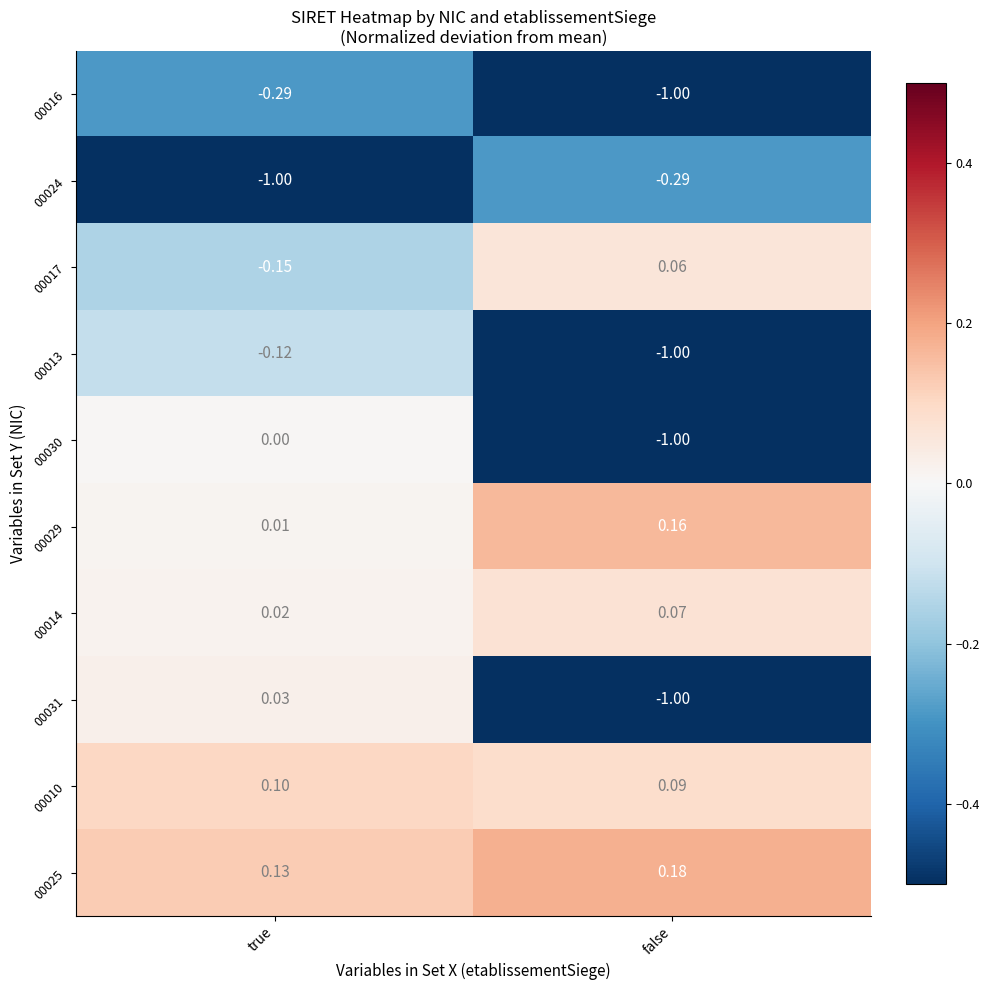

Where is 00010 nearest to the value 0?

false